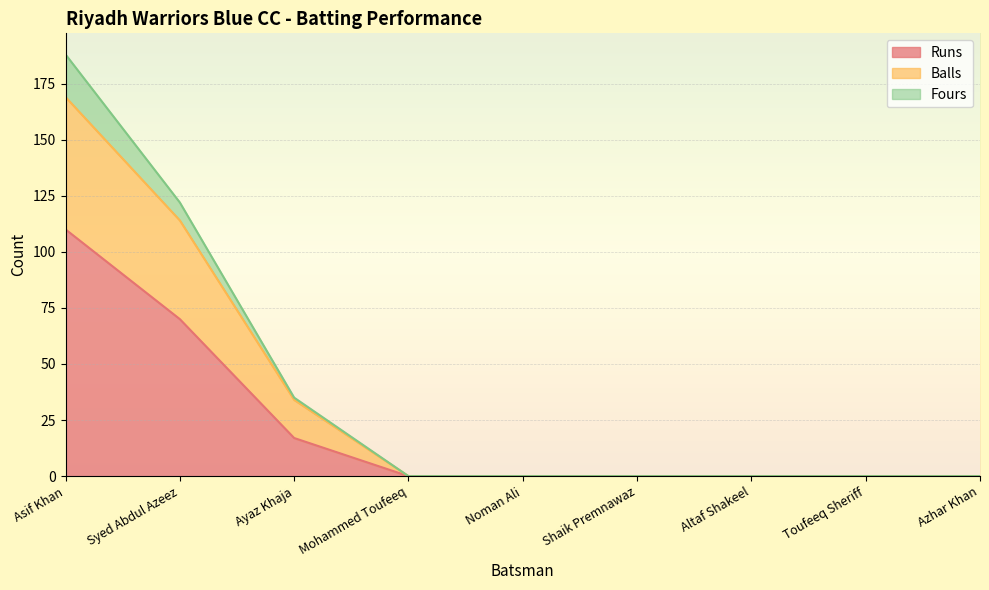

Between Ayaz Khaja and Mohammed Toufeeq, which series saw the biggest shift?

Balls